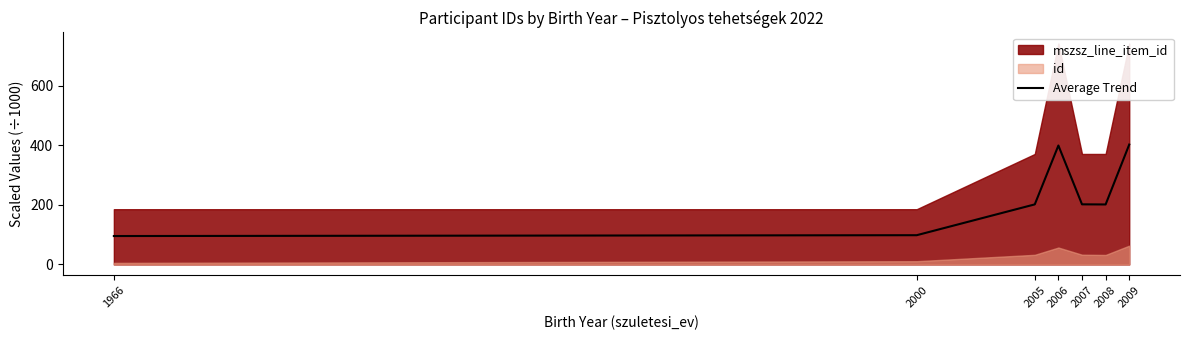

Read the value at 2006.

398.8